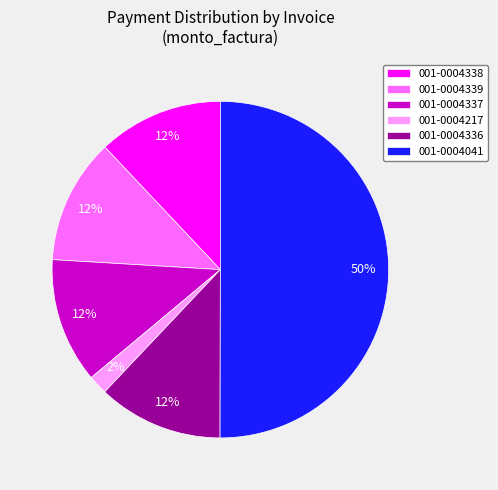

Count the number of slices in the pie.

6